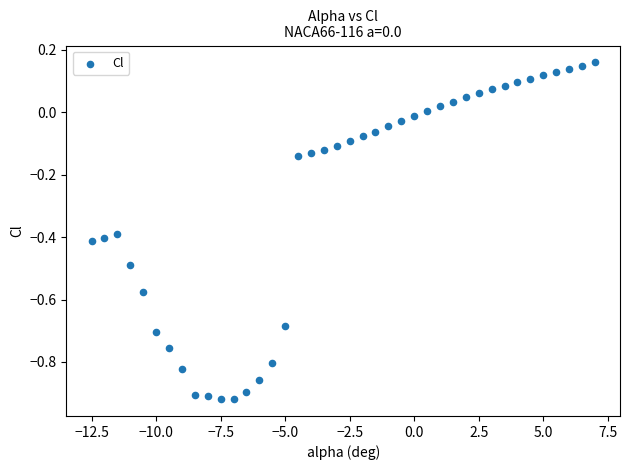

What is the range of X values (max minus min)?

19.5